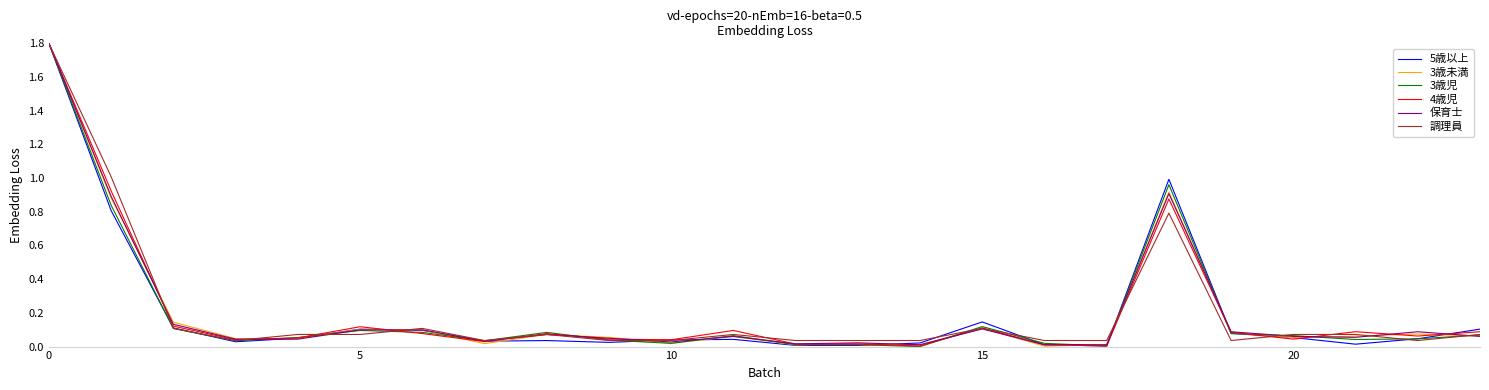

Does the chart have visible grid lines?

No